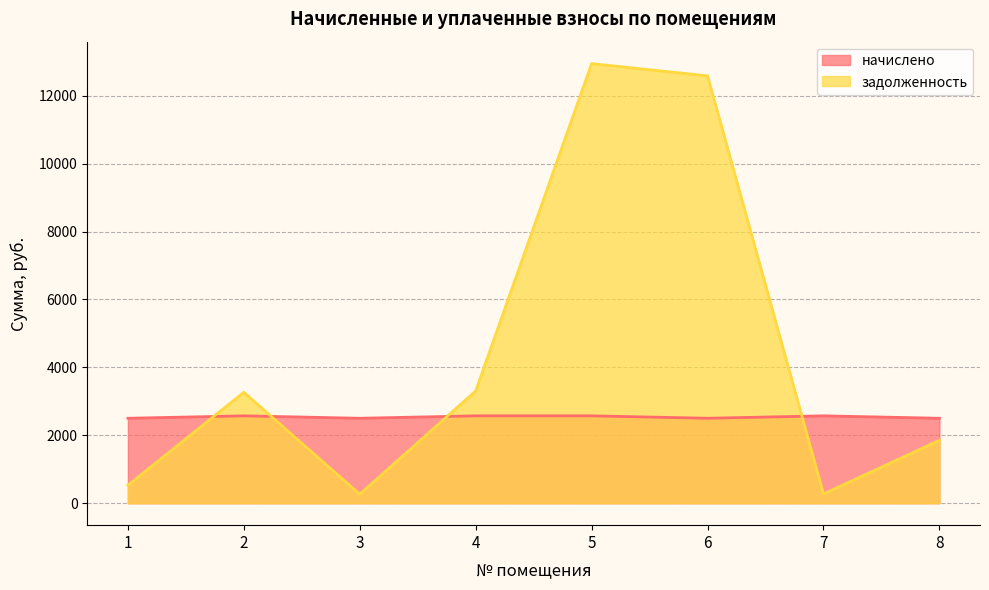

Reading right to left, transcribe all the data shown in this chart.

начислено: 8=2500.5	7=2571.9	6=2500.5	5=2571.9	4=2571.9	3=2500.5	2=2571.9	1=2500.5
задолженность: 8=1852.2	7=272.2	6=12583.2	5=12942.7	4=3304.7	3=264.6	2=3265.9	1=529.2